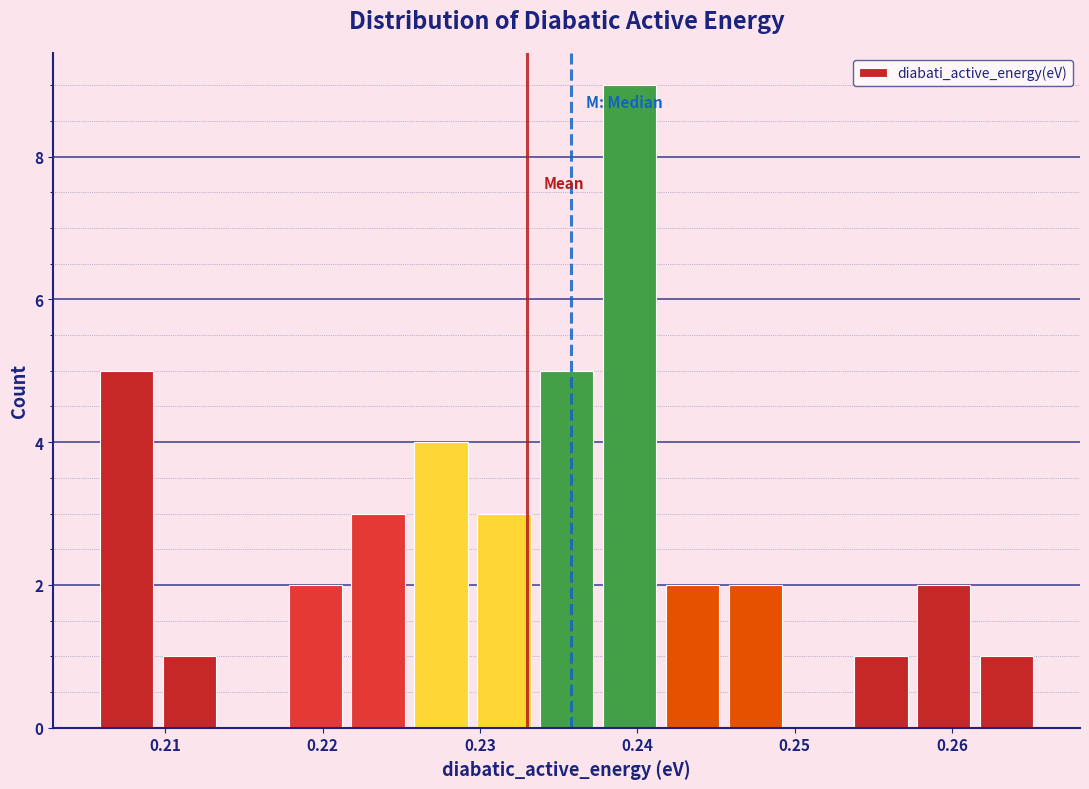

Around what value on the x-axis is the tallest bar? Give the approximate position of its centre, as read against the axis.

0.239